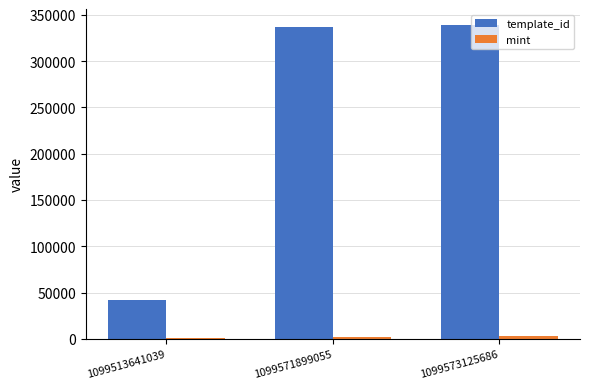

Which category has the lowest value in the template_id series?

1099513641039